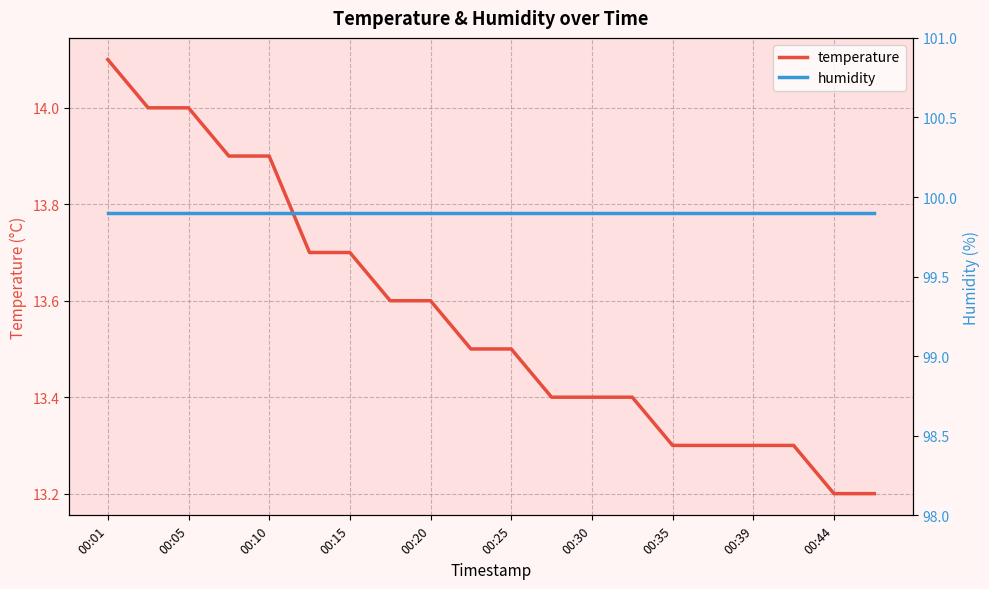

True or false: temperature and humidity intersect in this chart.

False